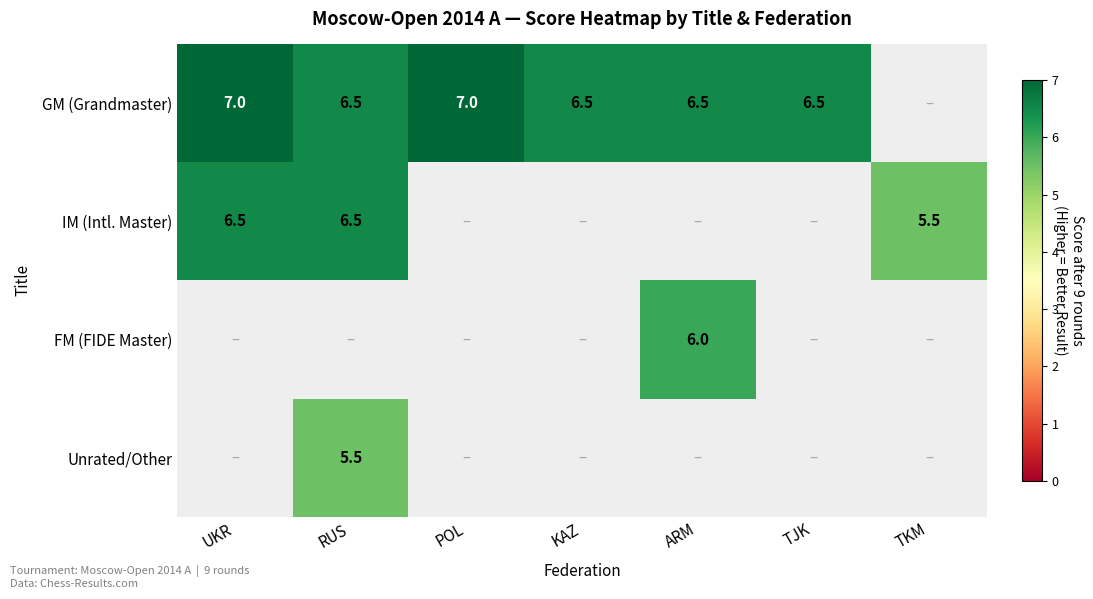

At which category is the sum across all series the highest?

RUS